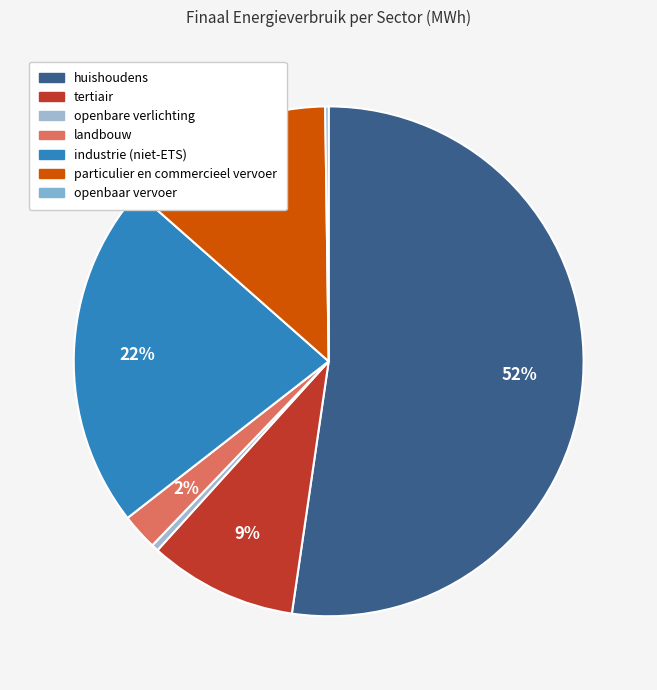

The huishoudens slice represents 52% of the pie. True or false?

True